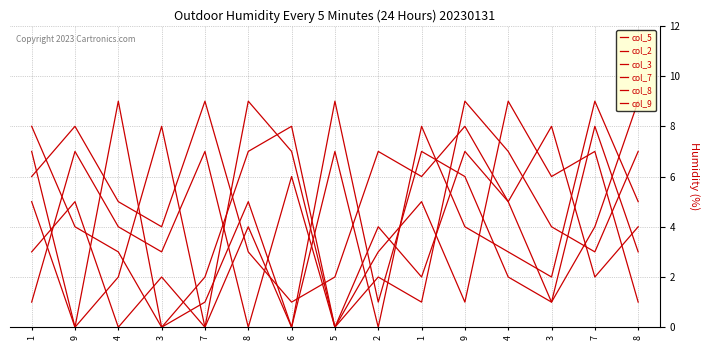

How many intersections are there between col_5 and col_9?

6